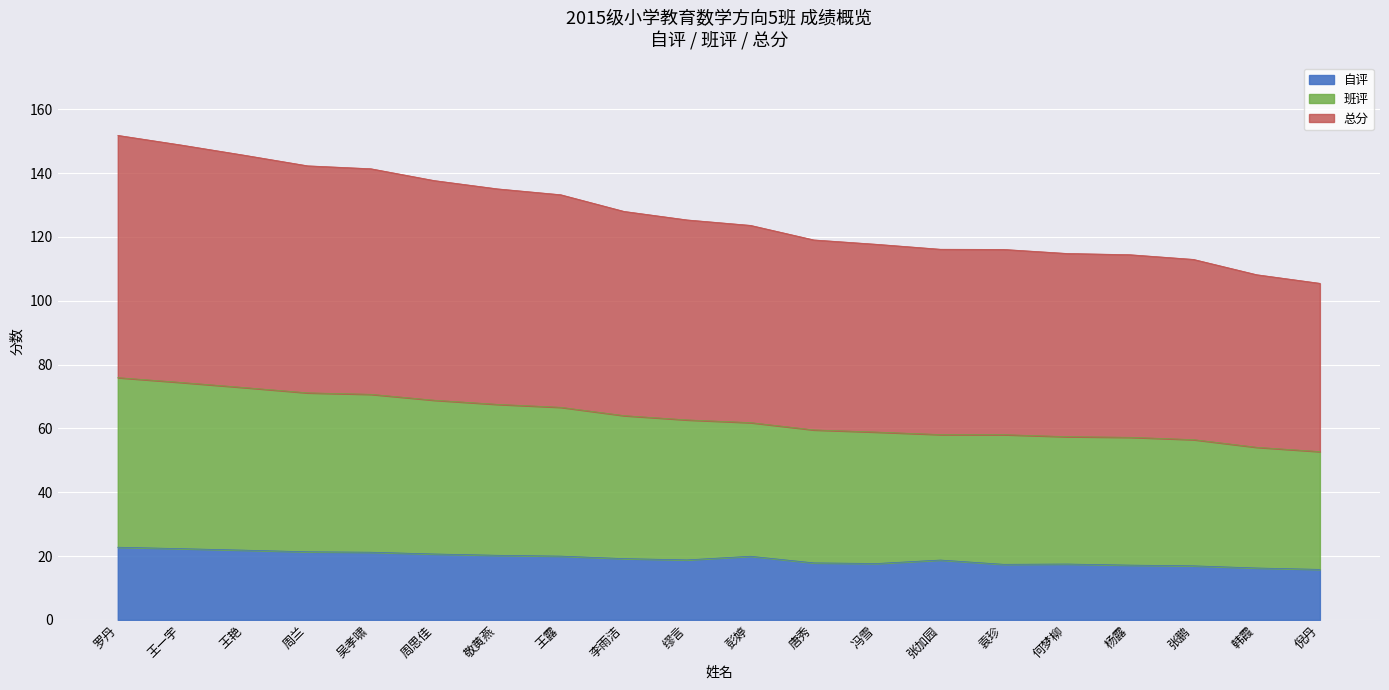

True or false: 自评 and 班评 cross at least once.

False